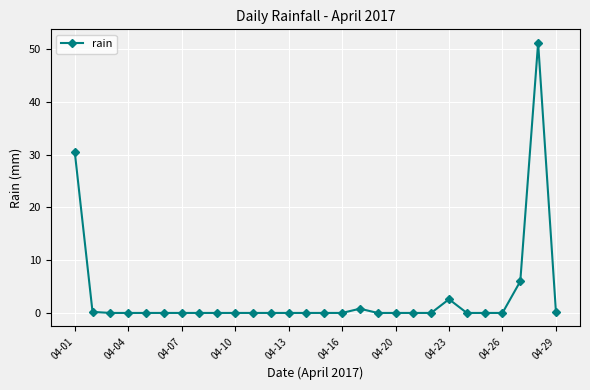

What is the sum of all values?

91.6